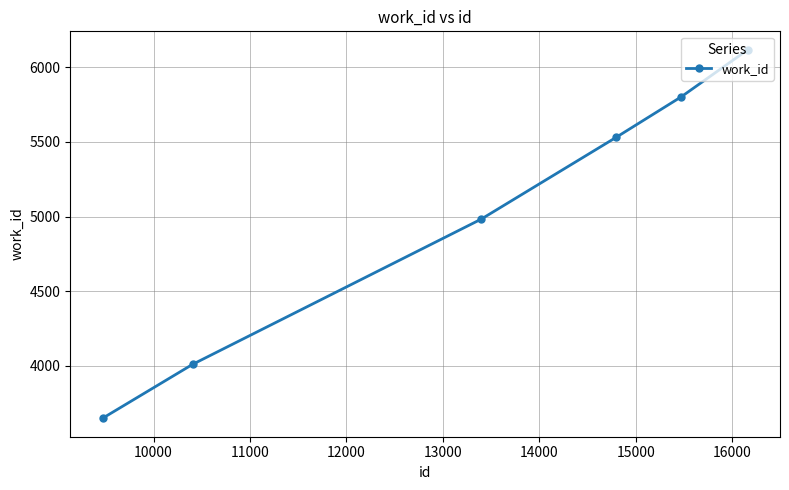

True or false: there are more than 1 points higher than both neighbors.

False